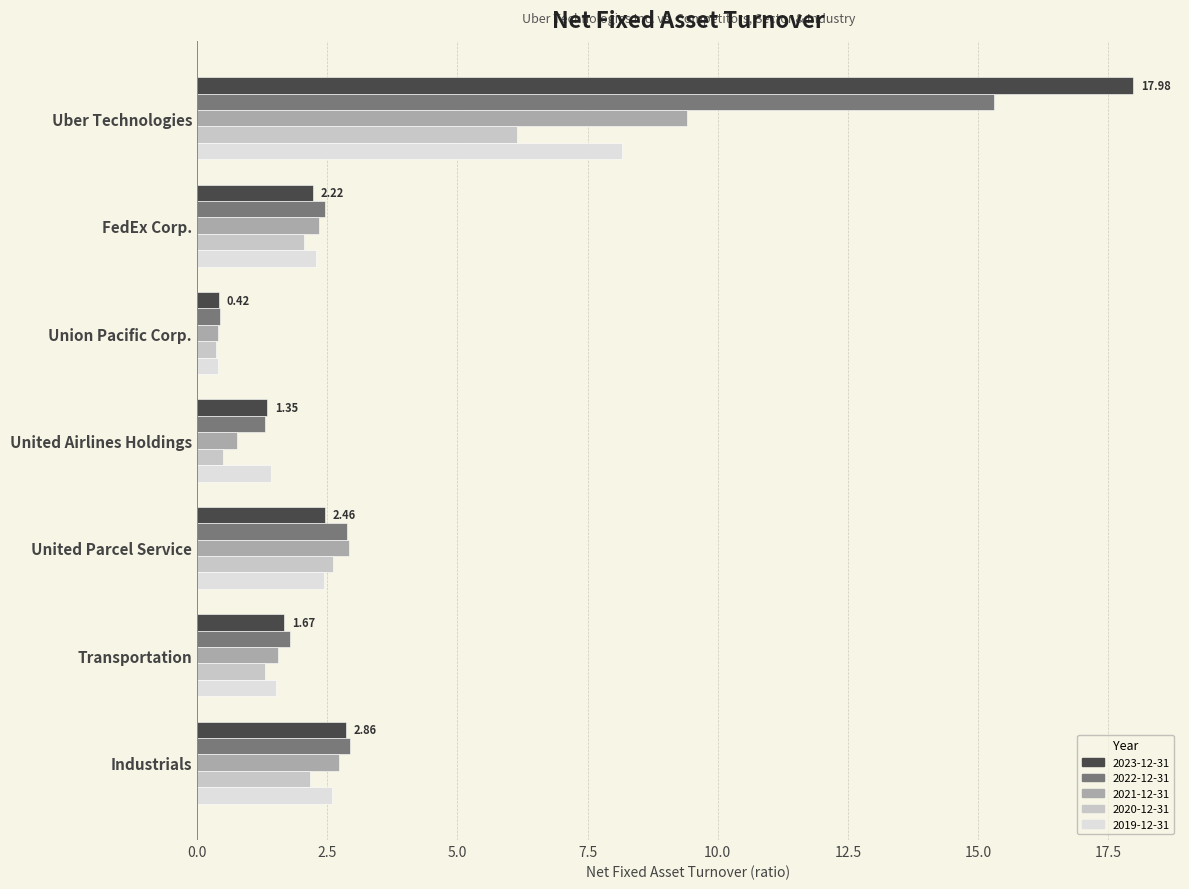

The 2022-12-31 series shows 3.3 at FedEx Corp.. True or false?

False